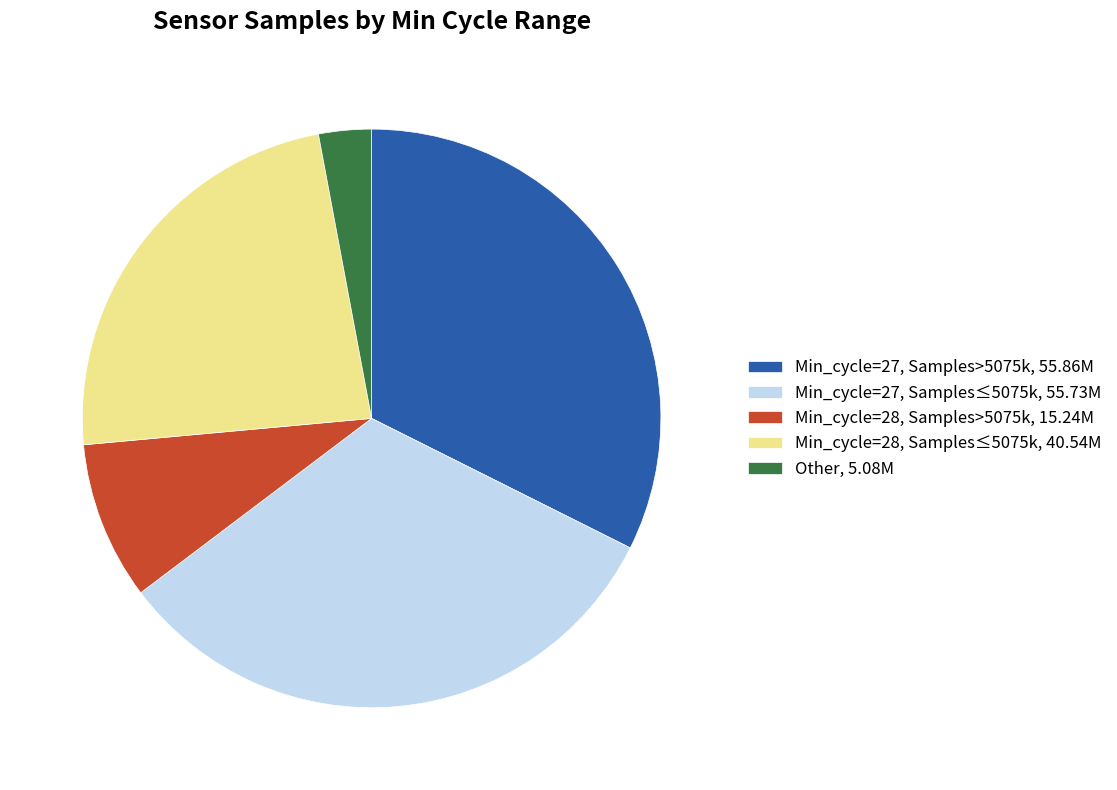

Do Min_cycle=27, Samples≤5075k, 55.73M and Min_cycle=28, Samples≤5075k, 40.54M together represent more than half of the pie?

Yes